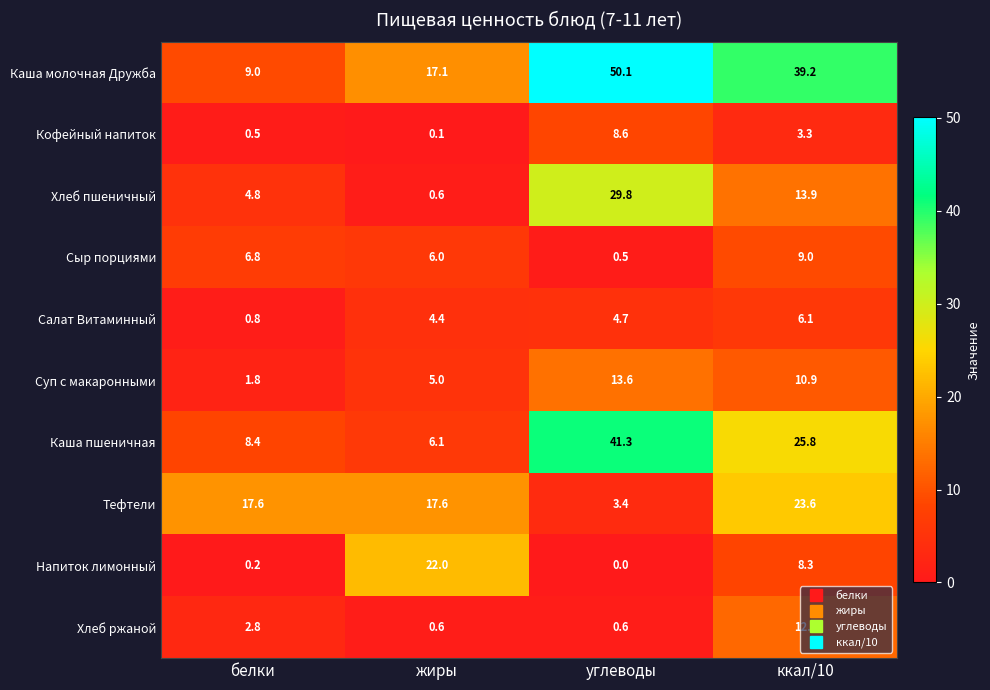

How many data points does each series have?

4